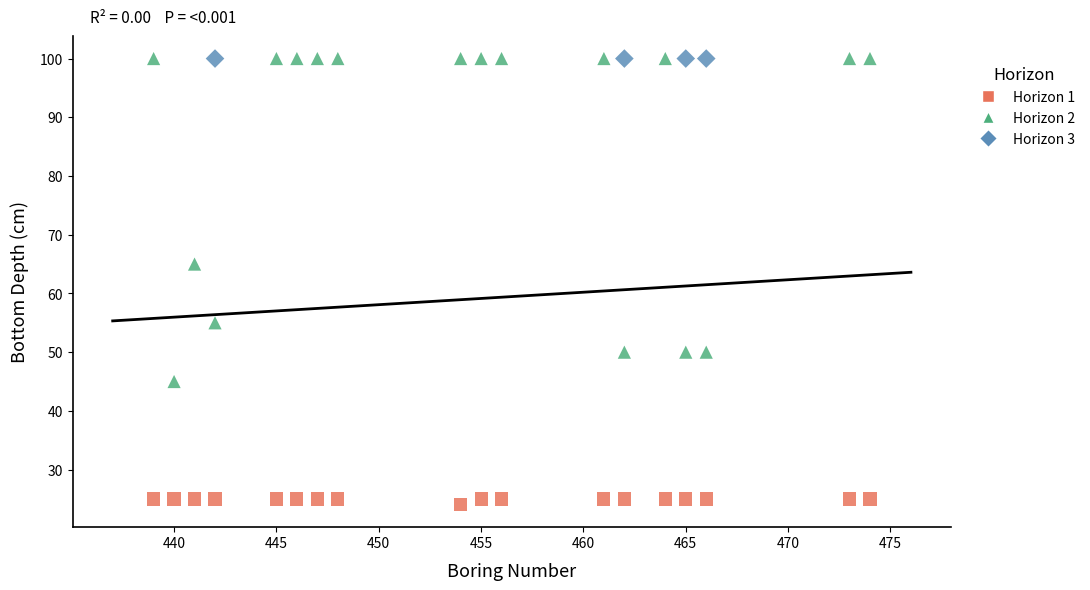

Which series reaches the minimum Y coordinate?

Horizon 1